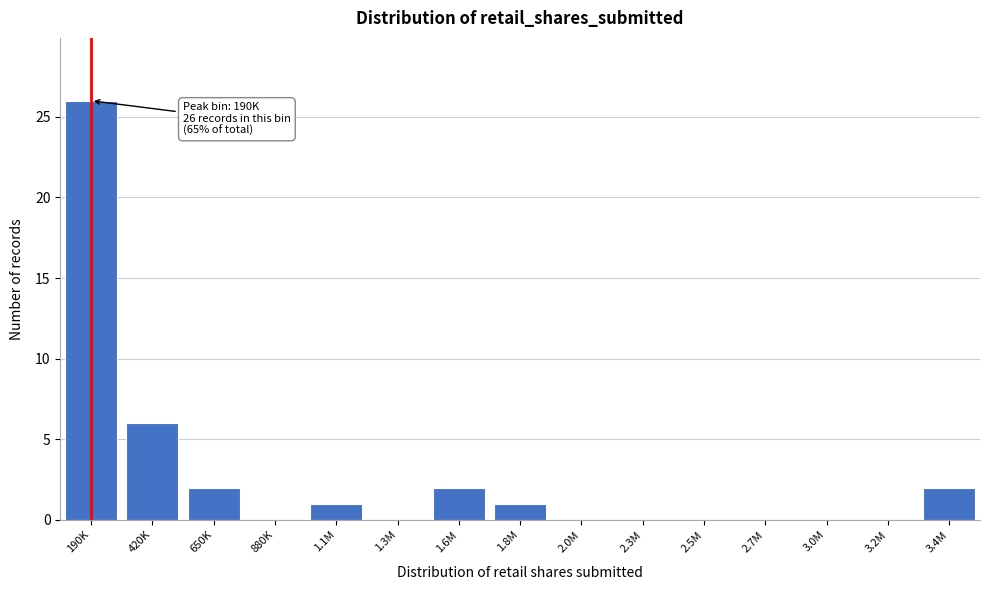

Reading left to right, transcribe all the data shown in this chart.

190K=26	420K=6	650K=2	880K=0	1.1M=1	1.3M=0	1.6M=2	1.8M=1	2.0M=0	2.3M=0	2.5M=0	2.7M=0	3.0M=0	3.2M=0	3.4M=2